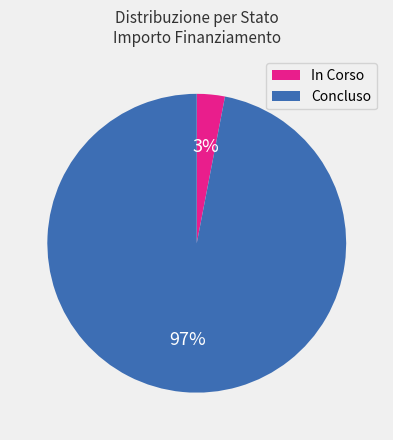

Between Concluso and In Corso, which is larger?

Concluso